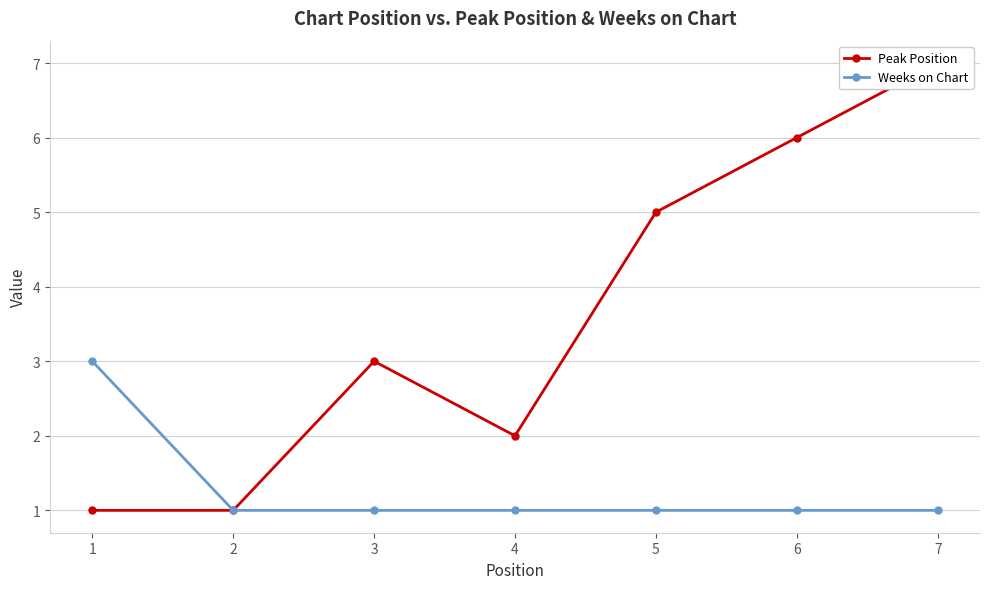

How many Weeks on Chart values are between 1 and 2?

6